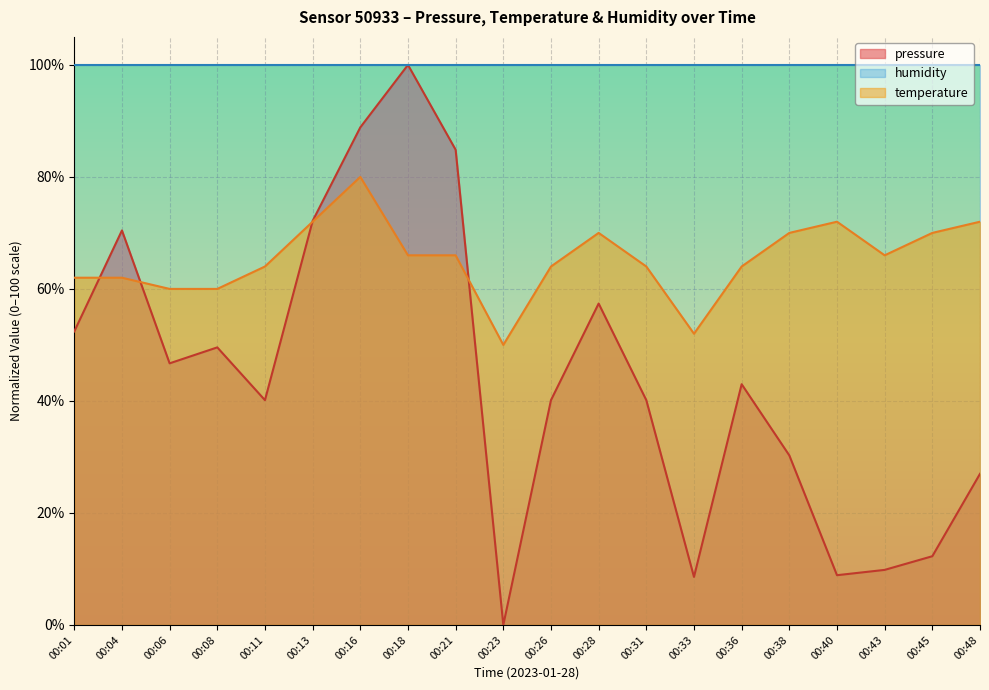

Which series has the largest total across all categories?

humidity